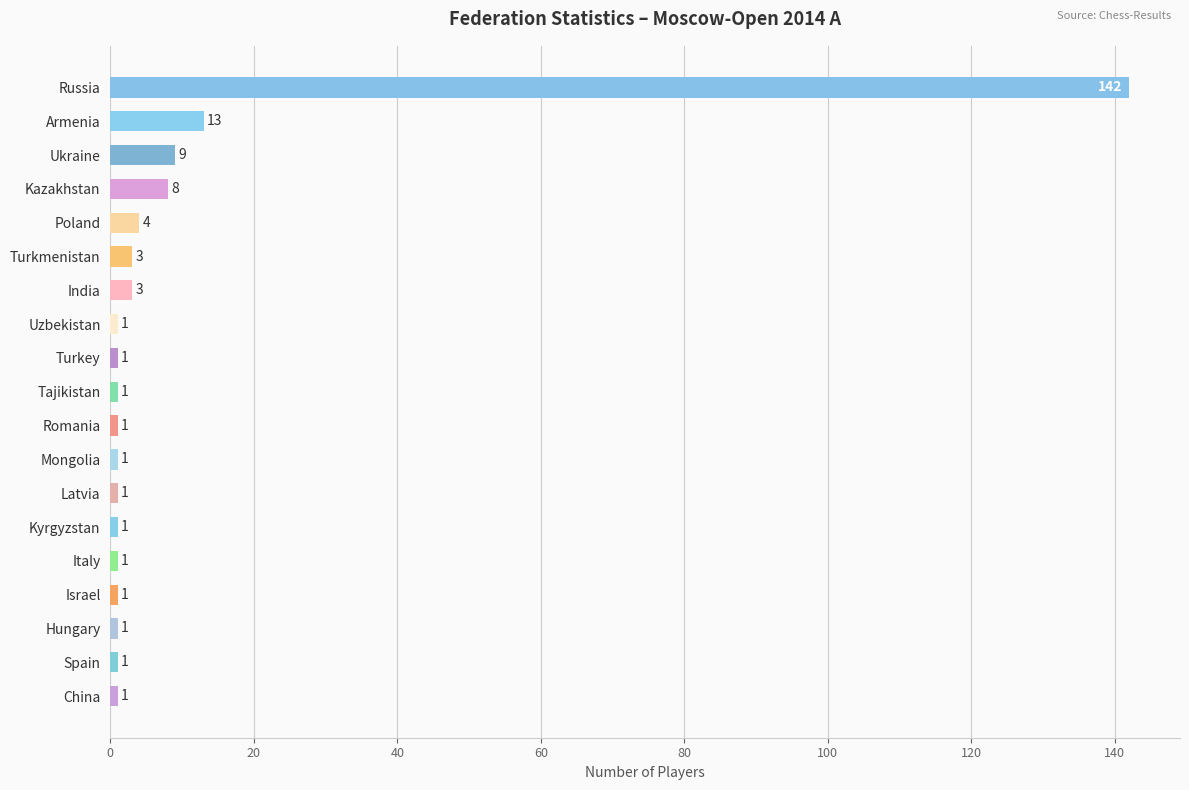

What value does the data have at Armenia?

13